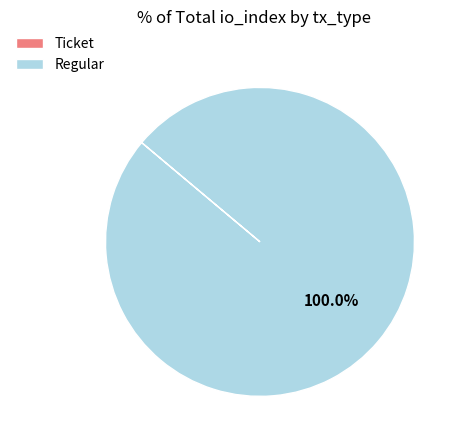

Which category has the biggest portion of the pie?

Regular